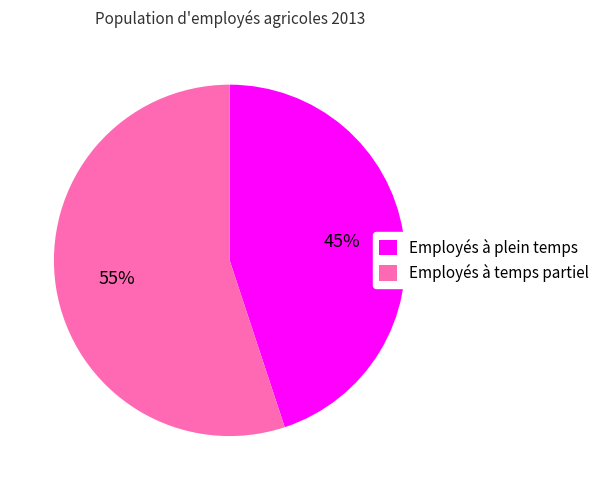

Approximately how many times larger is the value at Employés à plein temps compared to Employés à temps partiel?

0.8